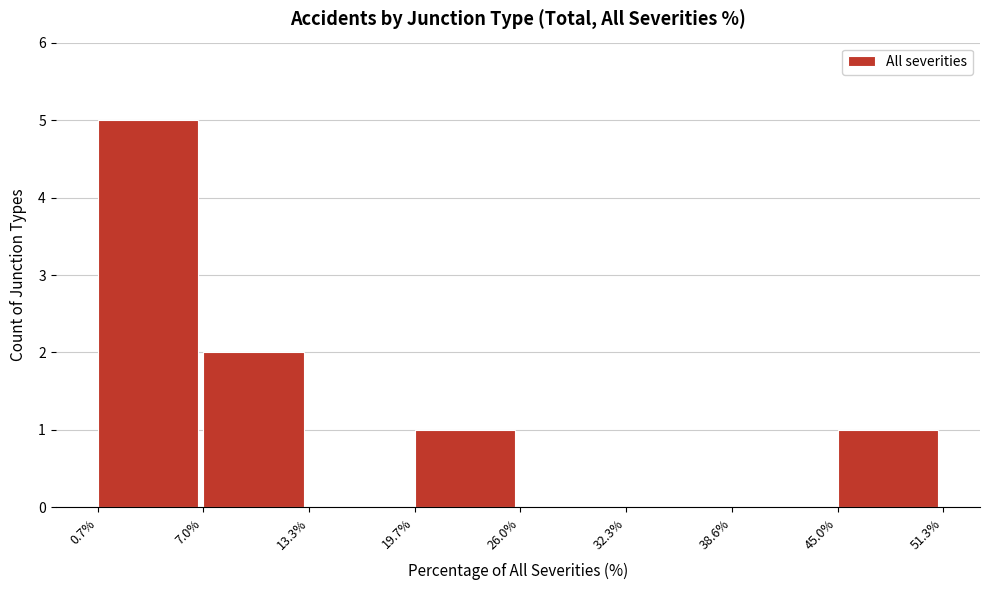

Over which range of the x-axis is the bar tallest?

0.7% to 7.0%